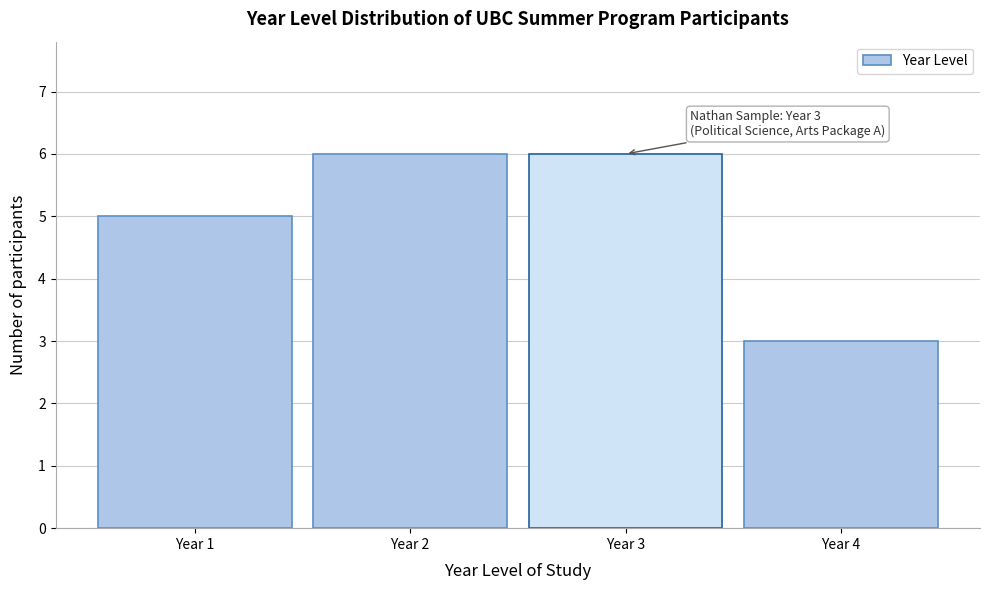

Reading left to right, transcribe all the data shown in this chart.

5	6	6	3